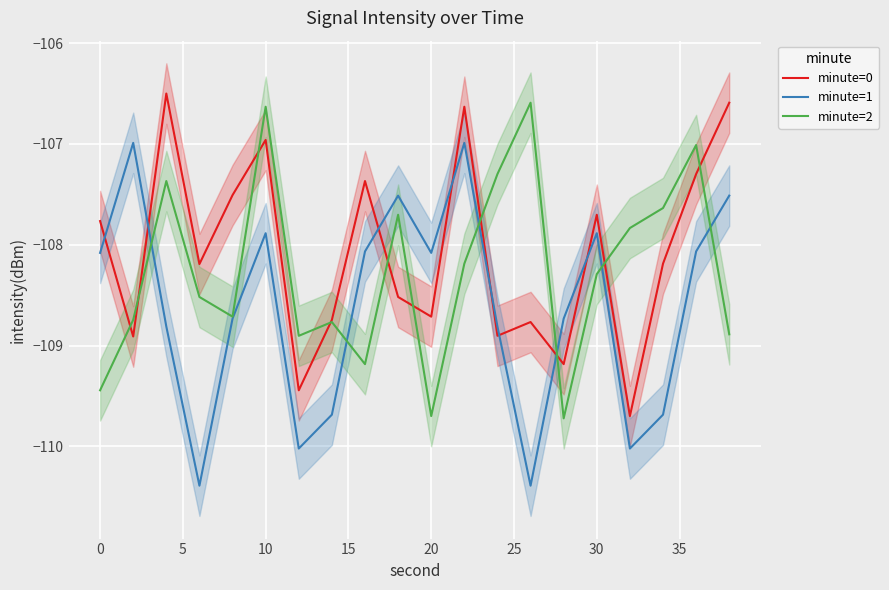

Rank the series by their average value, from highest to lowest.

minute=0, minute=2, minute=1